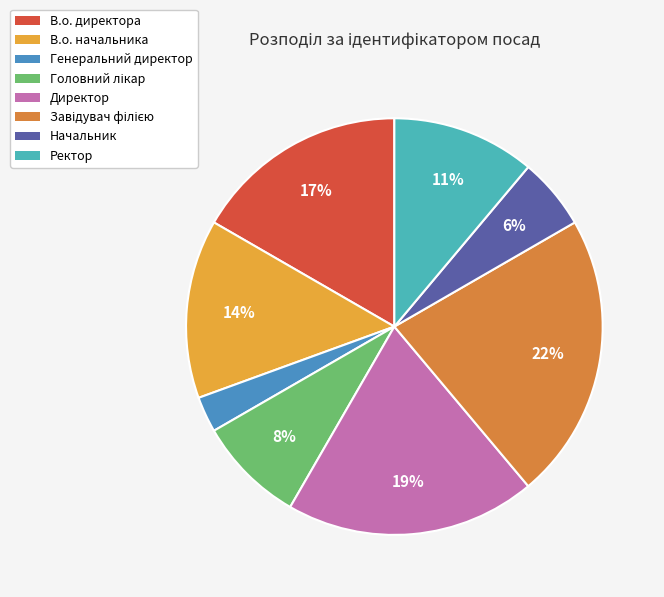

How many slices are in this pie chart?

8